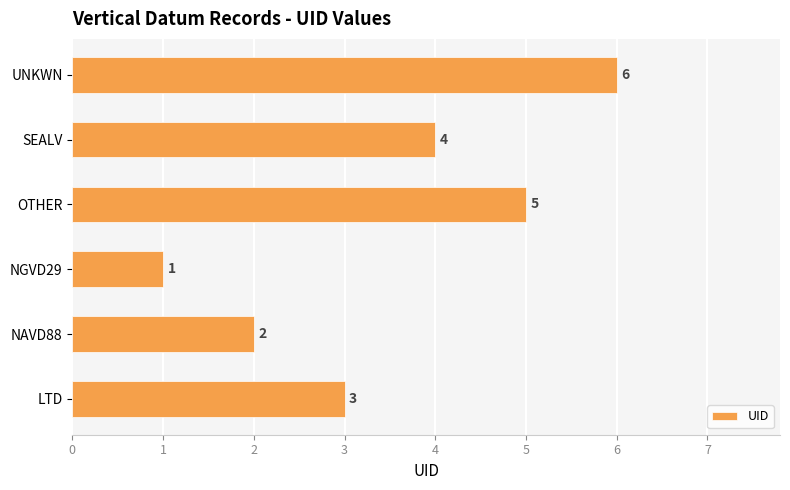

Which category has the lowest value across all series?

NGVD29